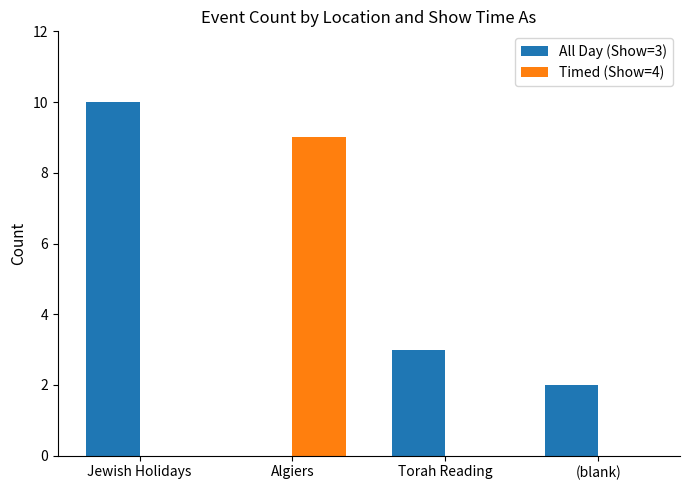

Reading left to right, transcribe all the data shown in this chart.

All Day (Show=3): 10	0	3	2
Timed (Show=4): 0	9	0	0